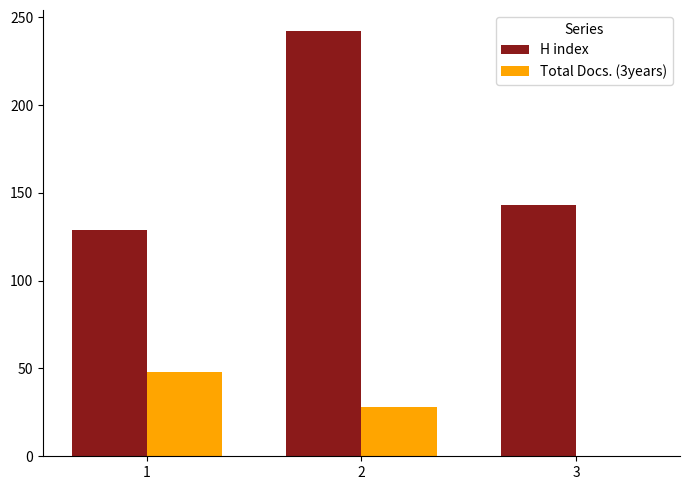

Reading left to right, transcribe all the data shown in this chart.

H index: 1=129	2=242	3=143
Total Docs. (3years): 1=48	2=28	3=0